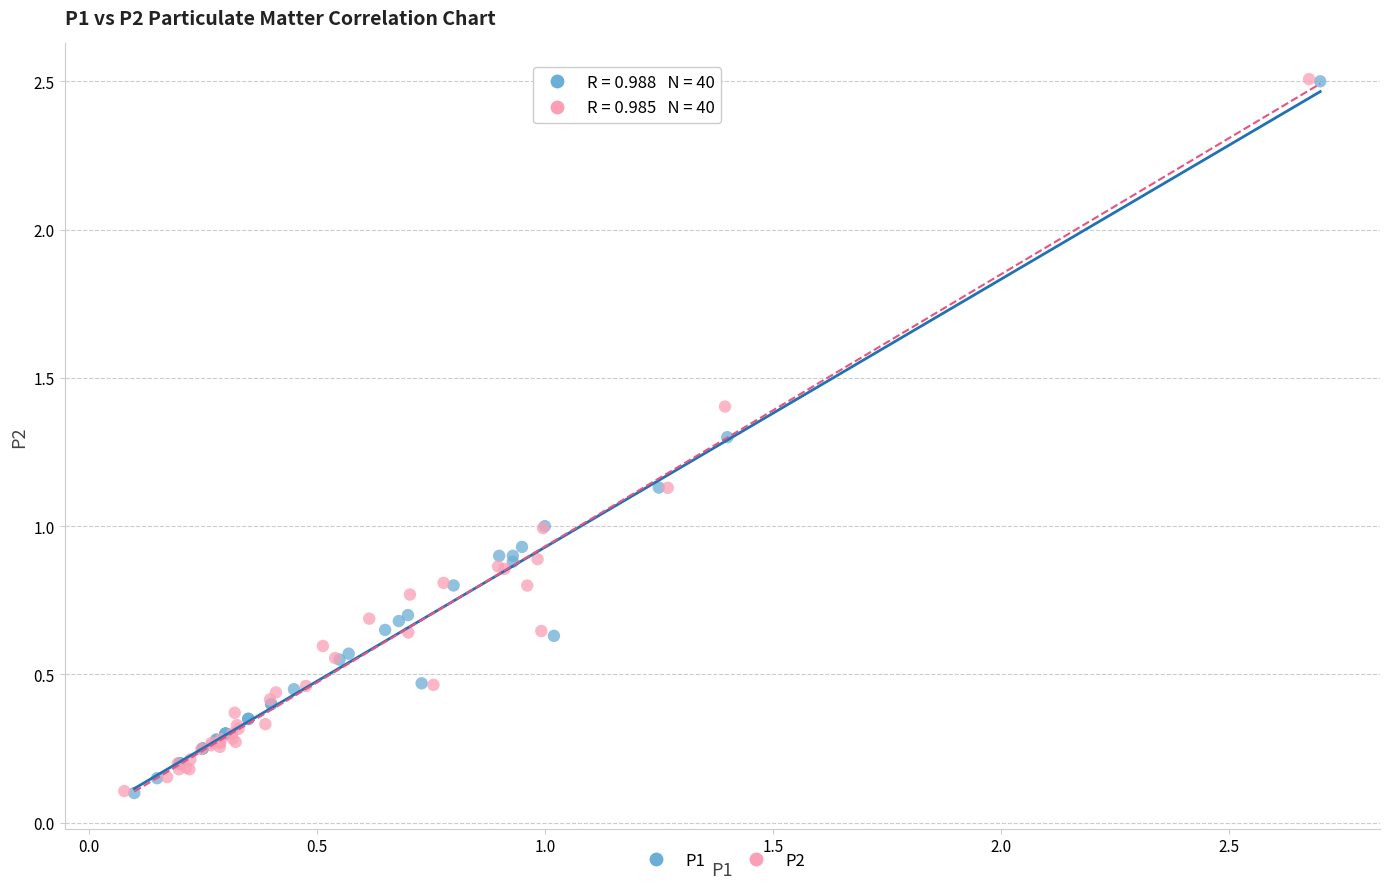

Which series has the widest spread of Y values?

P2